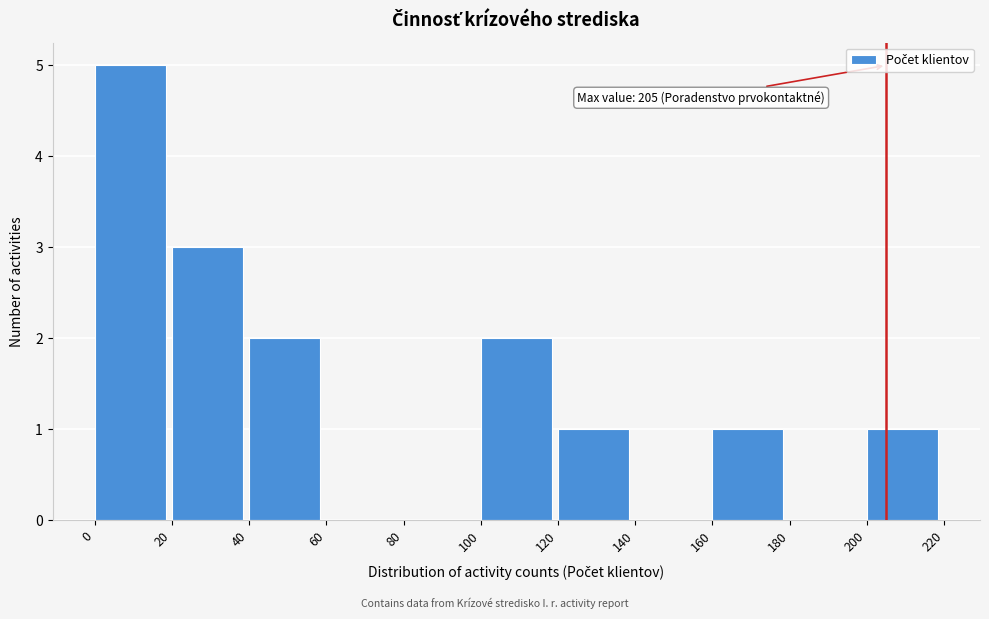

Over which range of the x-axis is the bar tallest?

0 to 20